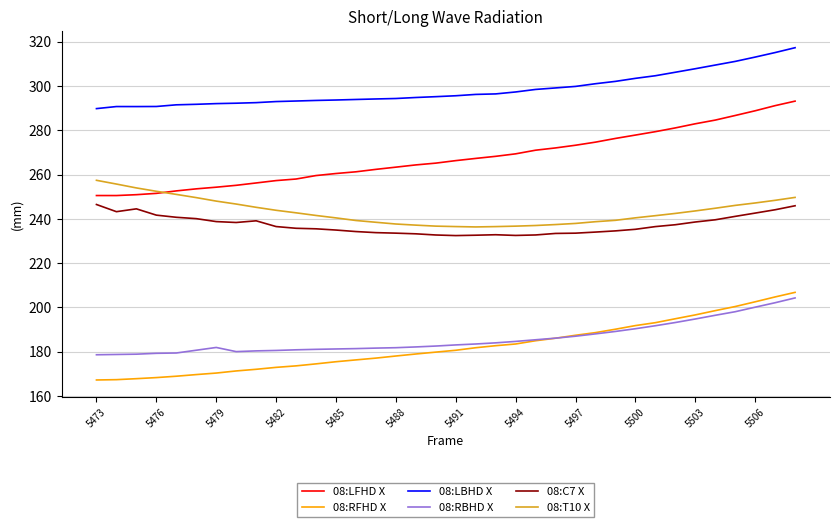

True or false: 08:LBHD X and 08:LFHD X cross at least once.

False